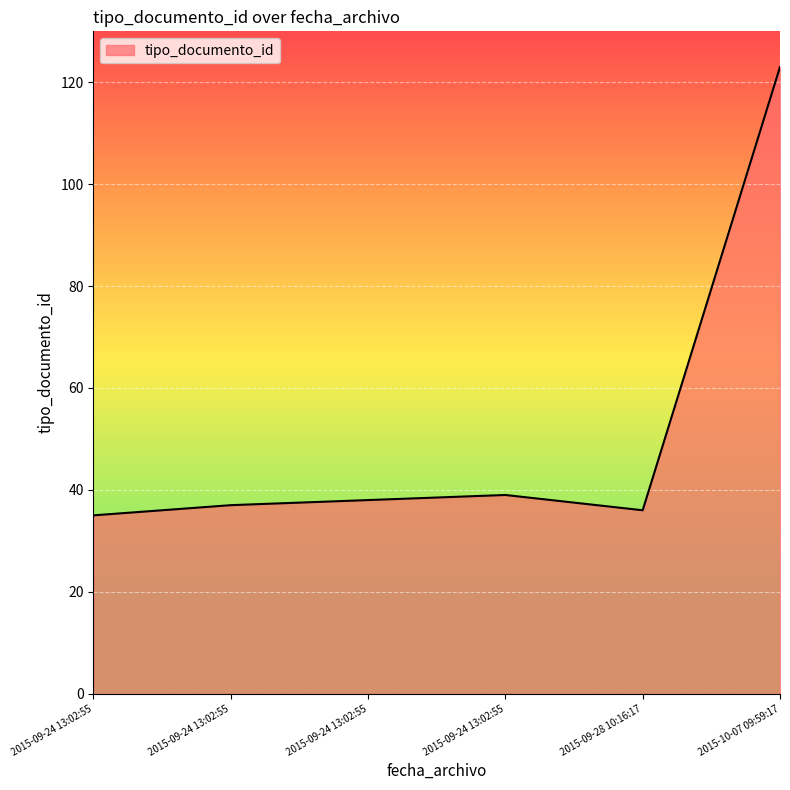

What is the difference between the maximum and minimum values?

88